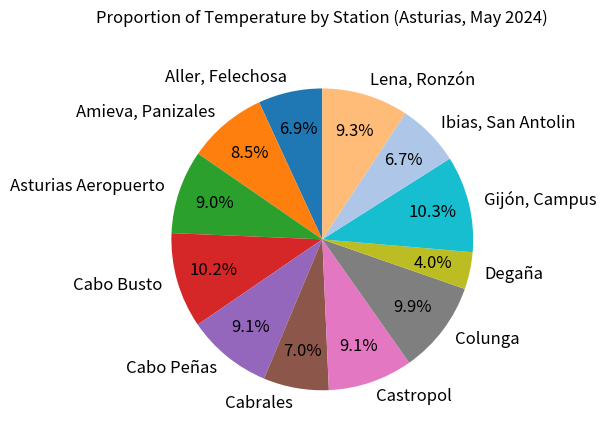

Is it true that Asturias Aeropuerto is 21% of the pie?

False